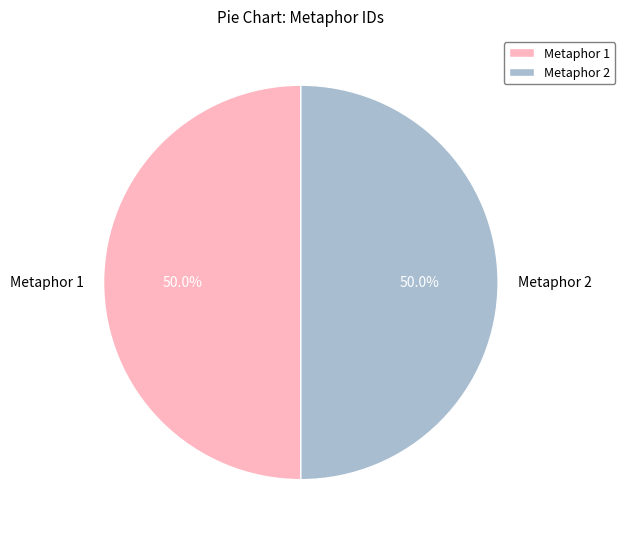

Approximately how many times larger is the value at Metaphor 1 compared to Metaphor 2?

1.0